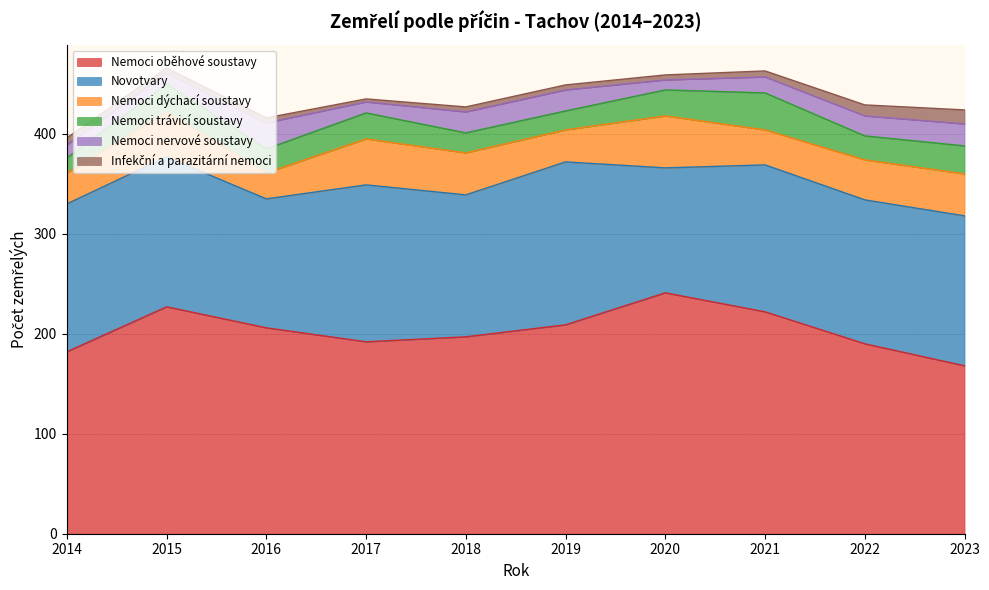

Rank the series at 2019 from highest to lowest value.

Nemoci oběhové soustavy, Novotvary, Nemoci dýchací soustavy, Nemoci nervové soustavy, Nemoci trávicí soustavy, Infekční a parazitární nemoci